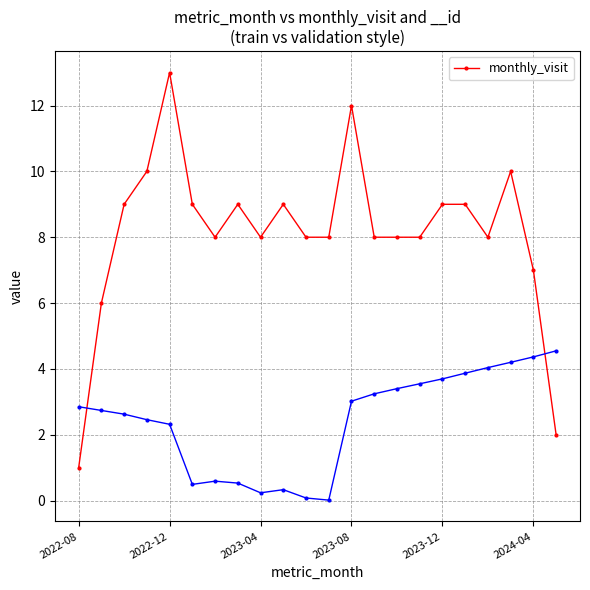

What is the value of the 22nd point from the left?

2